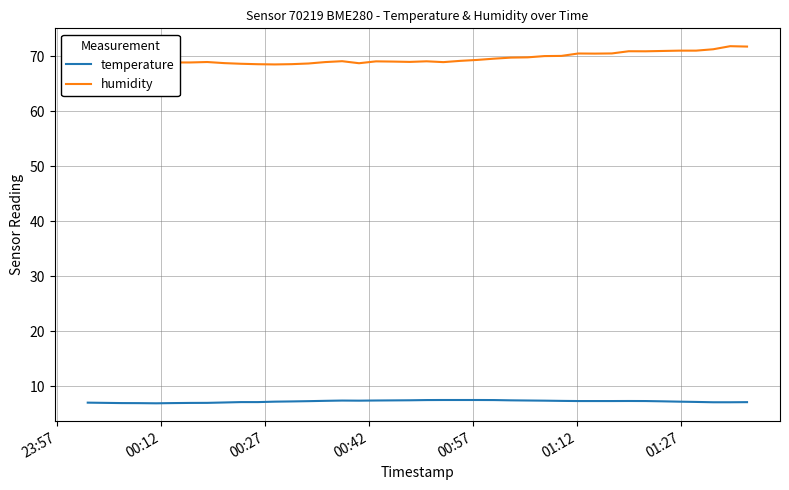

Reading right to left, extract all data points from this chart.

temperature: 7.1	7.1	7.1	7.1	7.2	7.2	7.3	7.3	7.3	7.3	7.3	7.3	7.4	7.4	7.4	7.5	7.5	7.5	7.5	7.5	7.4	7.4	7.4	7.4	7.4	7.3	7.3	7.2	7.2	7.1	7.1	7.0	7.0	7.0	6.9	6.9	6.9	6.9	7.0	7.0
humidity: 71.8	71.9	71.3	71.0	71.0	71.0	70.9	70.9	70.5	70.5	70.5	70.1	70.1	69.8	69.8	69.6	69.4	69.2	69.0	69.1	69.0	69.1	69.1	68.8	69.1	69.0	68.7	68.6	68.5	68.6	68.7	68.8	69.0	68.9	68.9	68.7	68.8	68.7	68.6	68.3